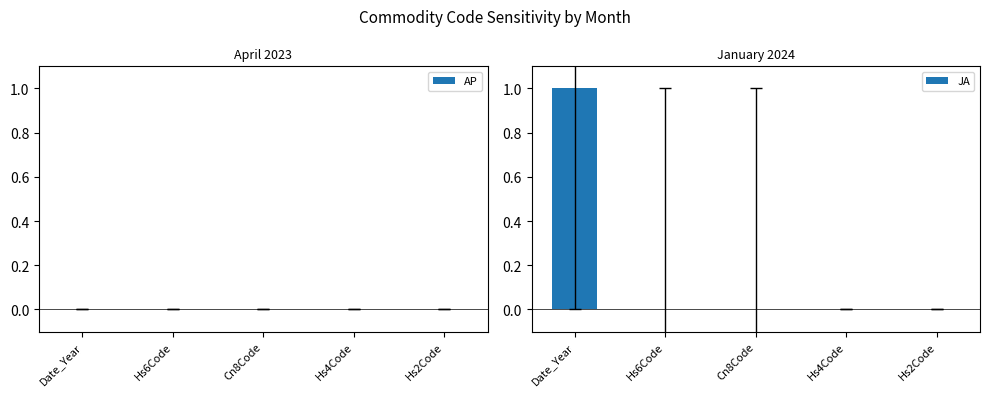

Reading left to right, list all the values displayed in this chart.

Date_Year=1	Hs6Code=0	Cn8Code=0	Hs4Code=0	Hs2Code=0